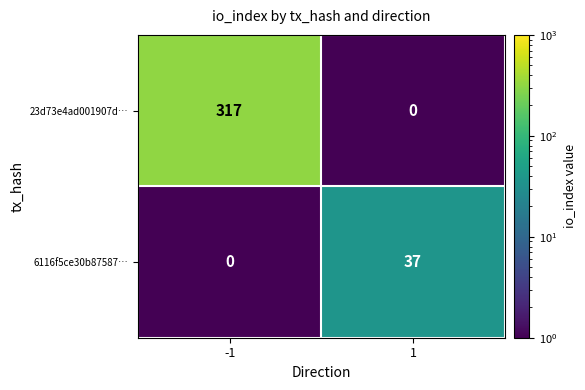

At how many categories does at least one series exceed 62?

1